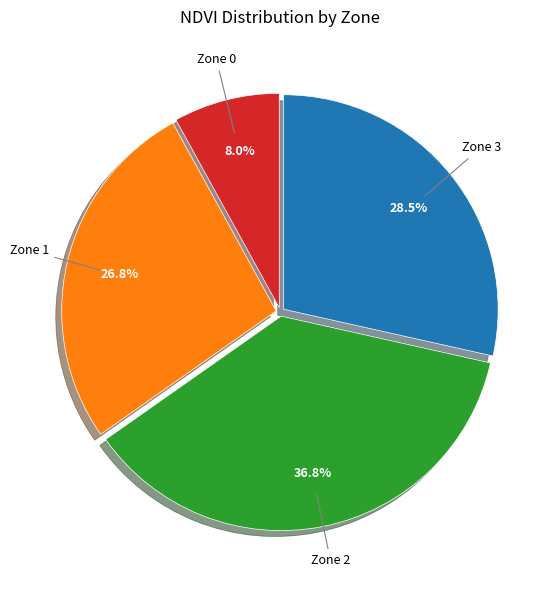

Is there a majority slice in this chart?

No